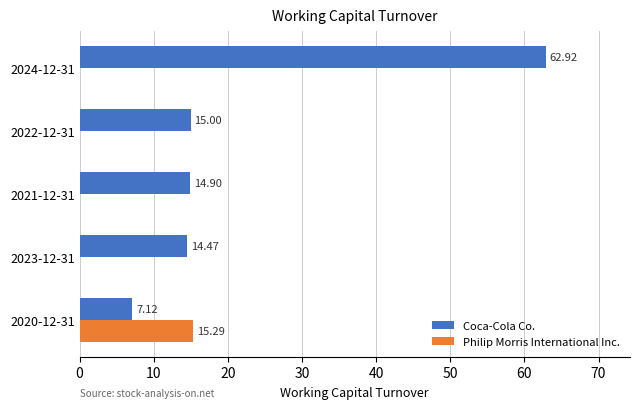

Between 2020-12-31 and 2023-12-31, which series saw the biggest shift?

Philip Morris International Inc.